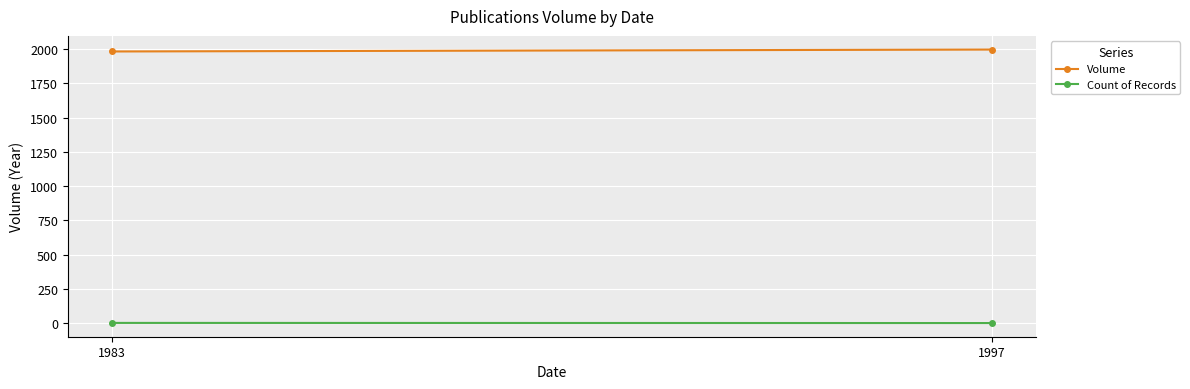

Is it true that Count of Records equals 1 at 1997?

True